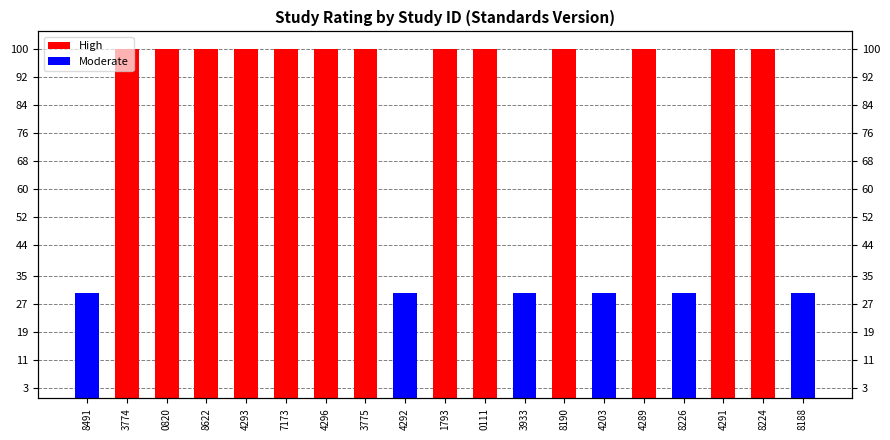

Rank the categories by High value from highest to lowest.

3774, 0820, 8622, 4293, 7173, 4296, 3775, 1793, 0111, 8190, 4289, 4291, 8224, 8491, 4292, 3933, 4203, 8226, 8188